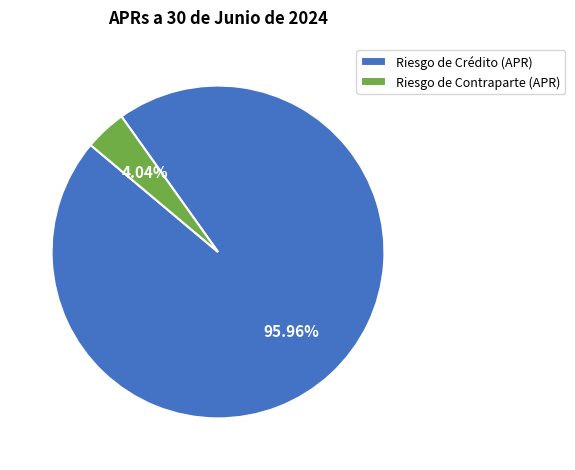

To the nearest percent, what portion does Riesgo de Crédito (APR) represent?

96%